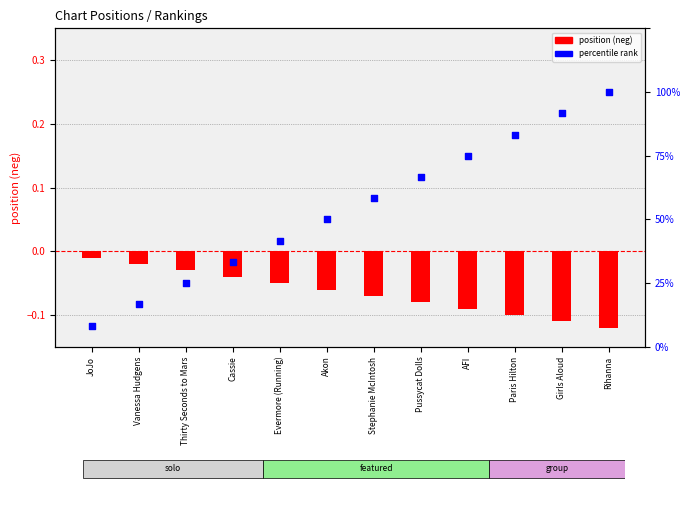

Which series contains the lowest Y value?

position (neg)